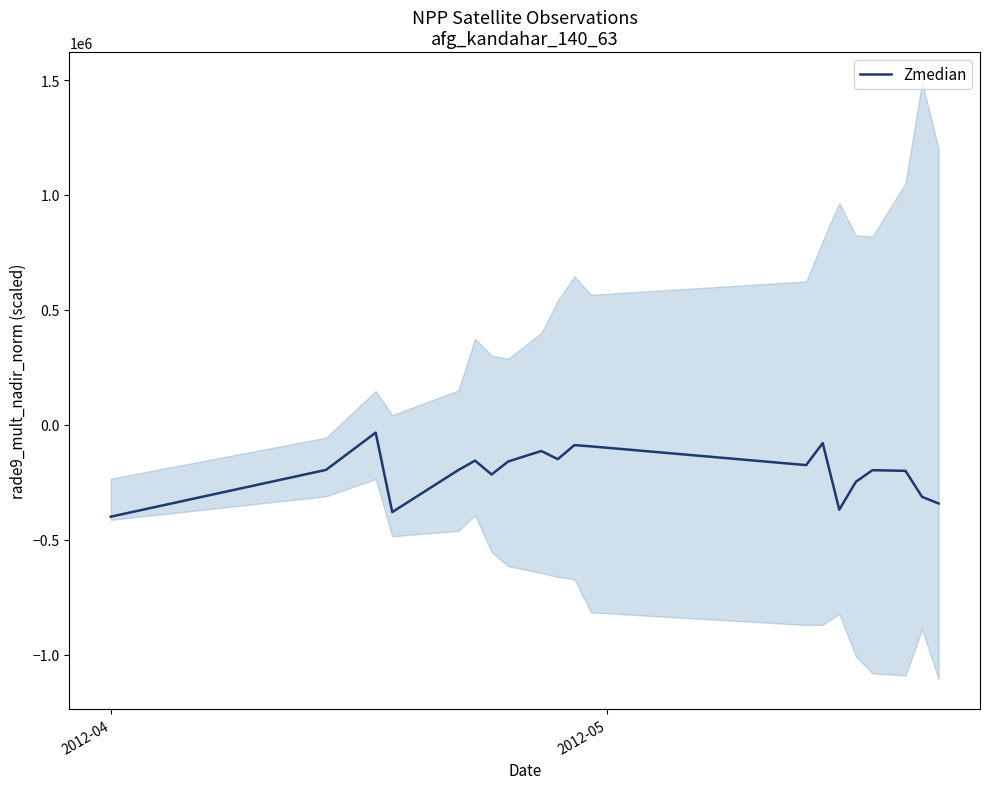

How many values are below -196199?

11